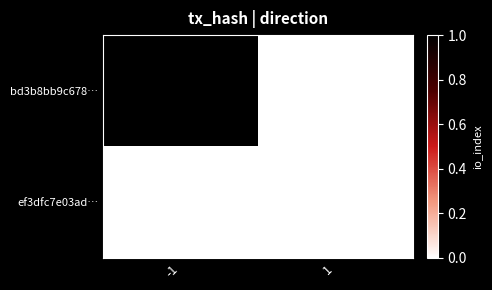

Which series changed the most between -1 and 1?

bd3b8bb9c678…